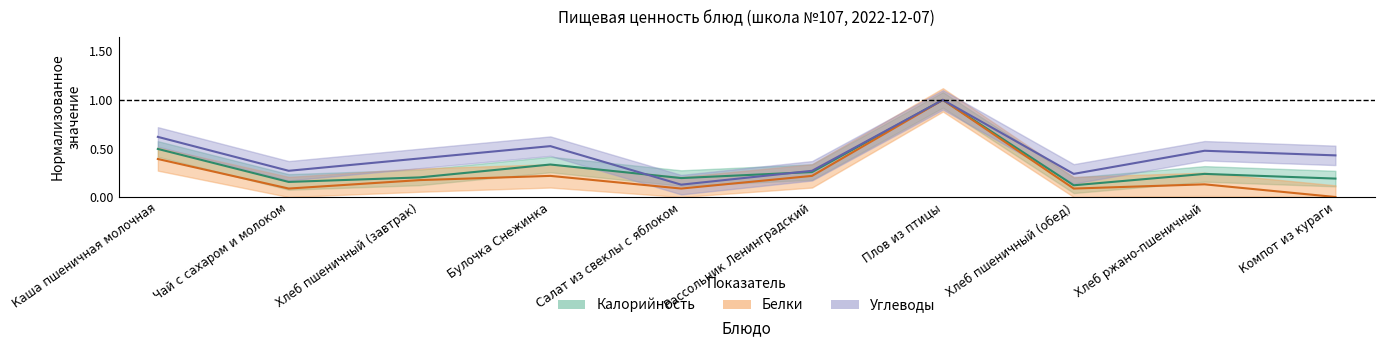

True or false: Калорийность and Белки cross at least once.

False